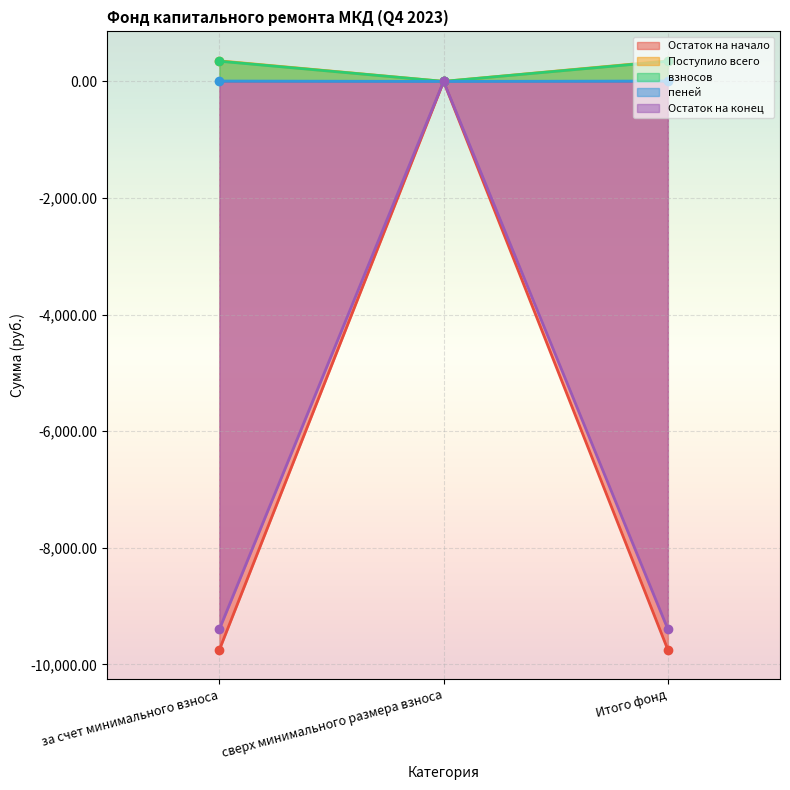

What is the label of the 1st point from the left?

за счет минимального взноса